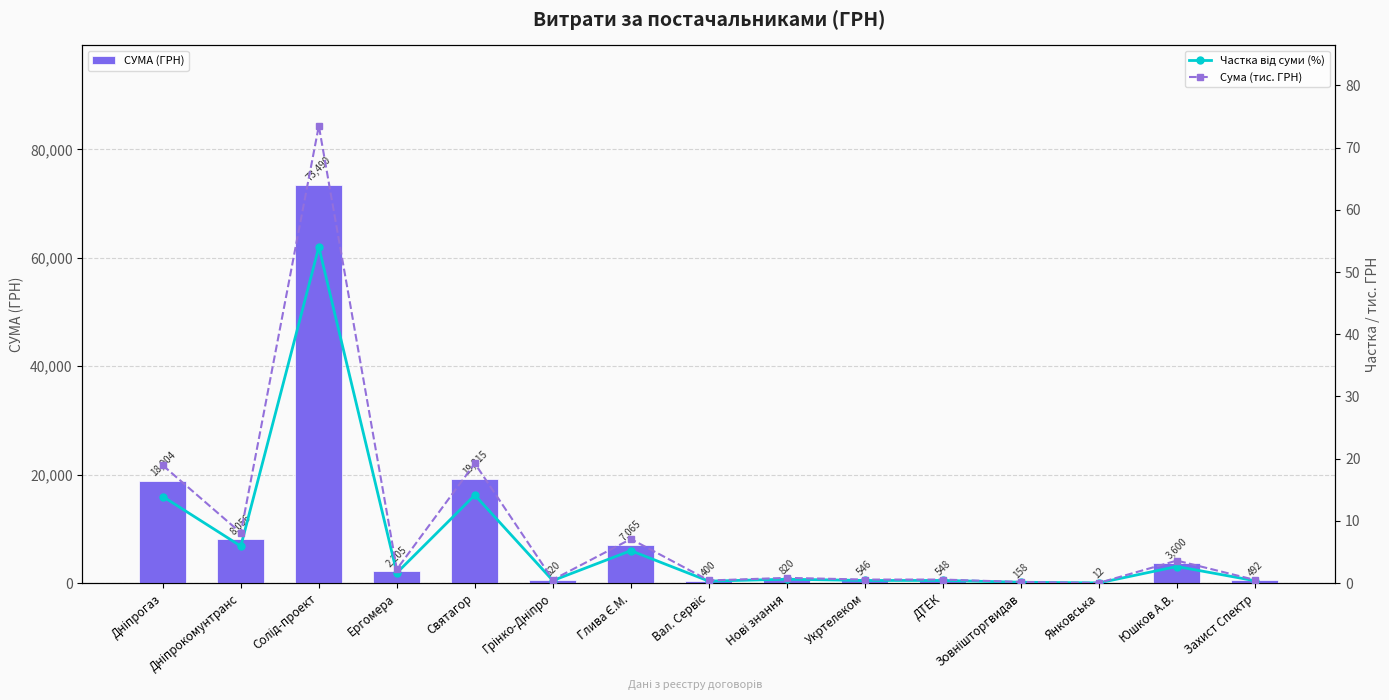

True or false: Сума (тис. ГРН) has a value of 0.3 at Укртелеком.

False